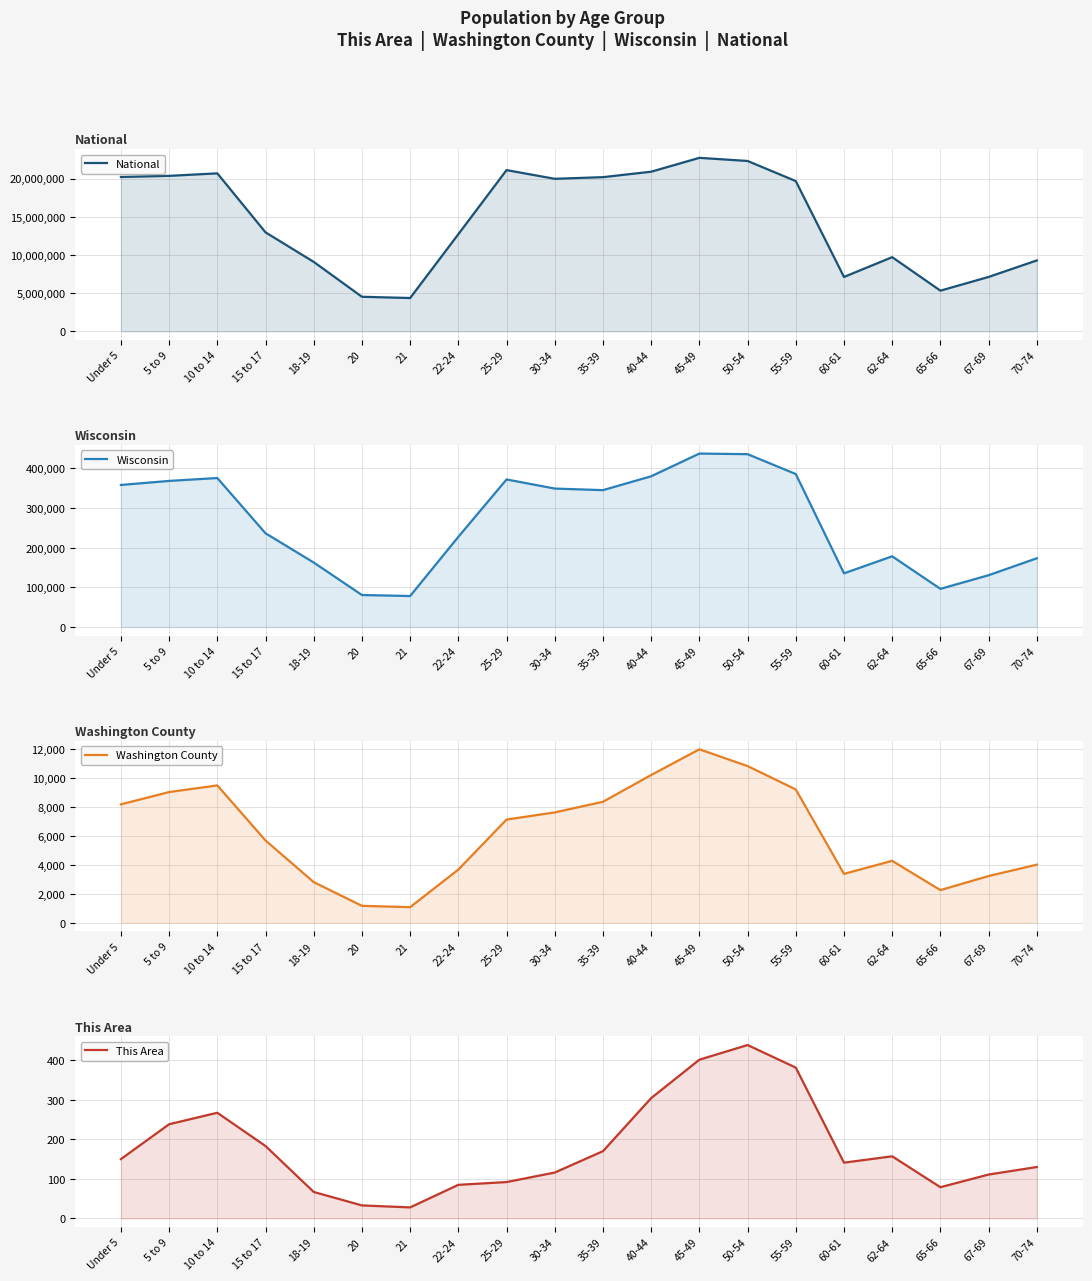

Rank the series at 10 to 14 from highest to lowest value.

National, Wisconsin, Washington County, This Area